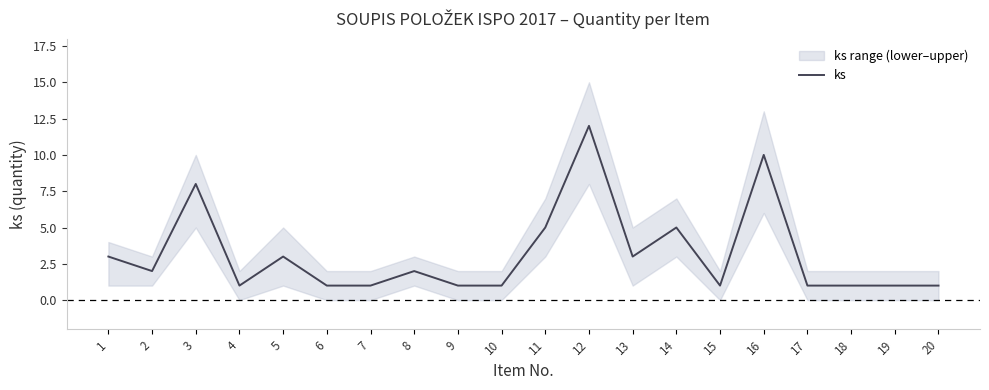

How many categories are shown in the chart?

20